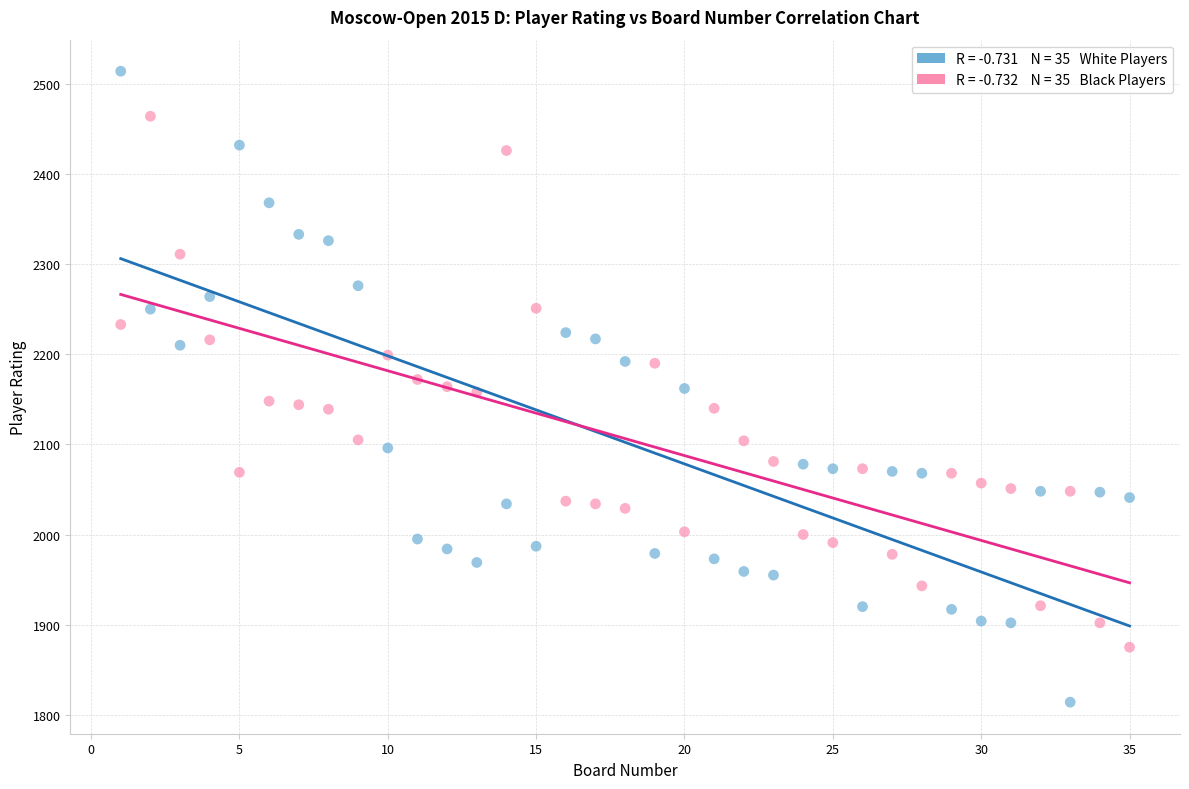

Across all data points, what is the range of X values (max minus min)?

34